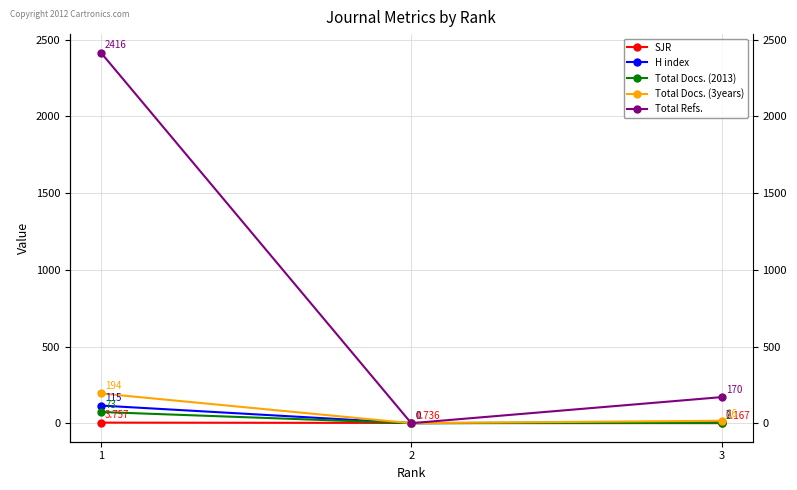

Does the chart display data point markers on the line(s)?

Yes